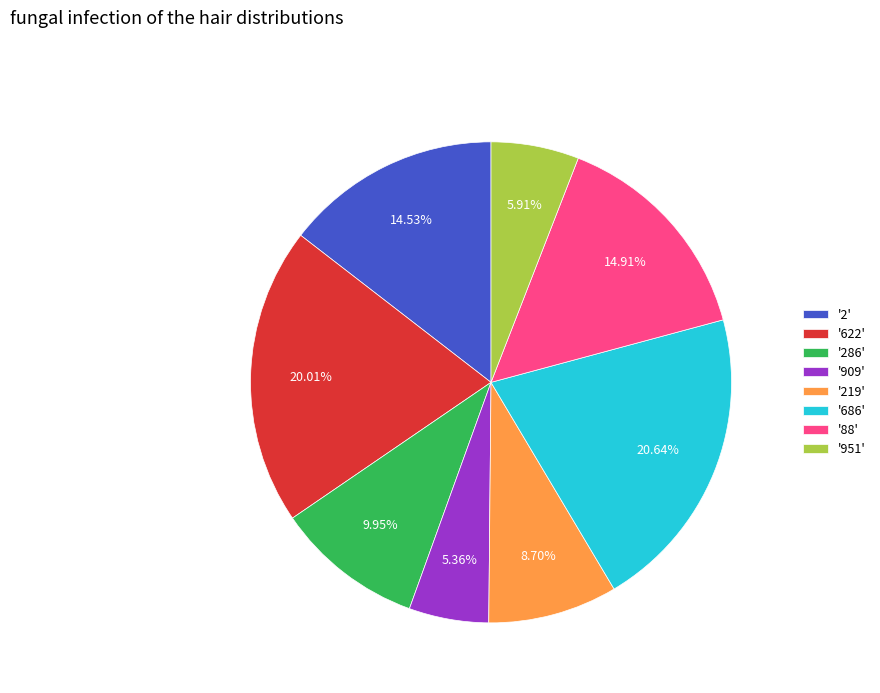

Is '286' the majority of the pie?

No